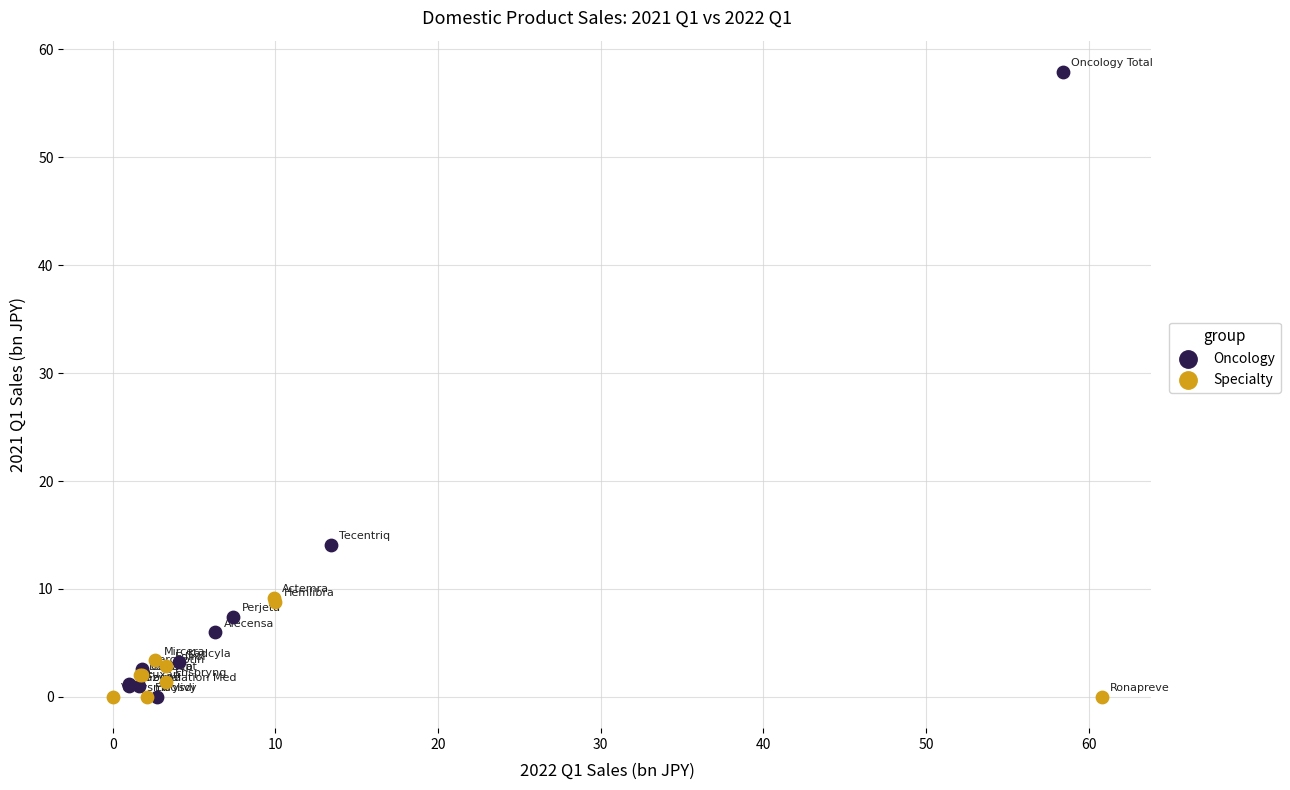

Which series has the widest spread of Y values?

Oncology